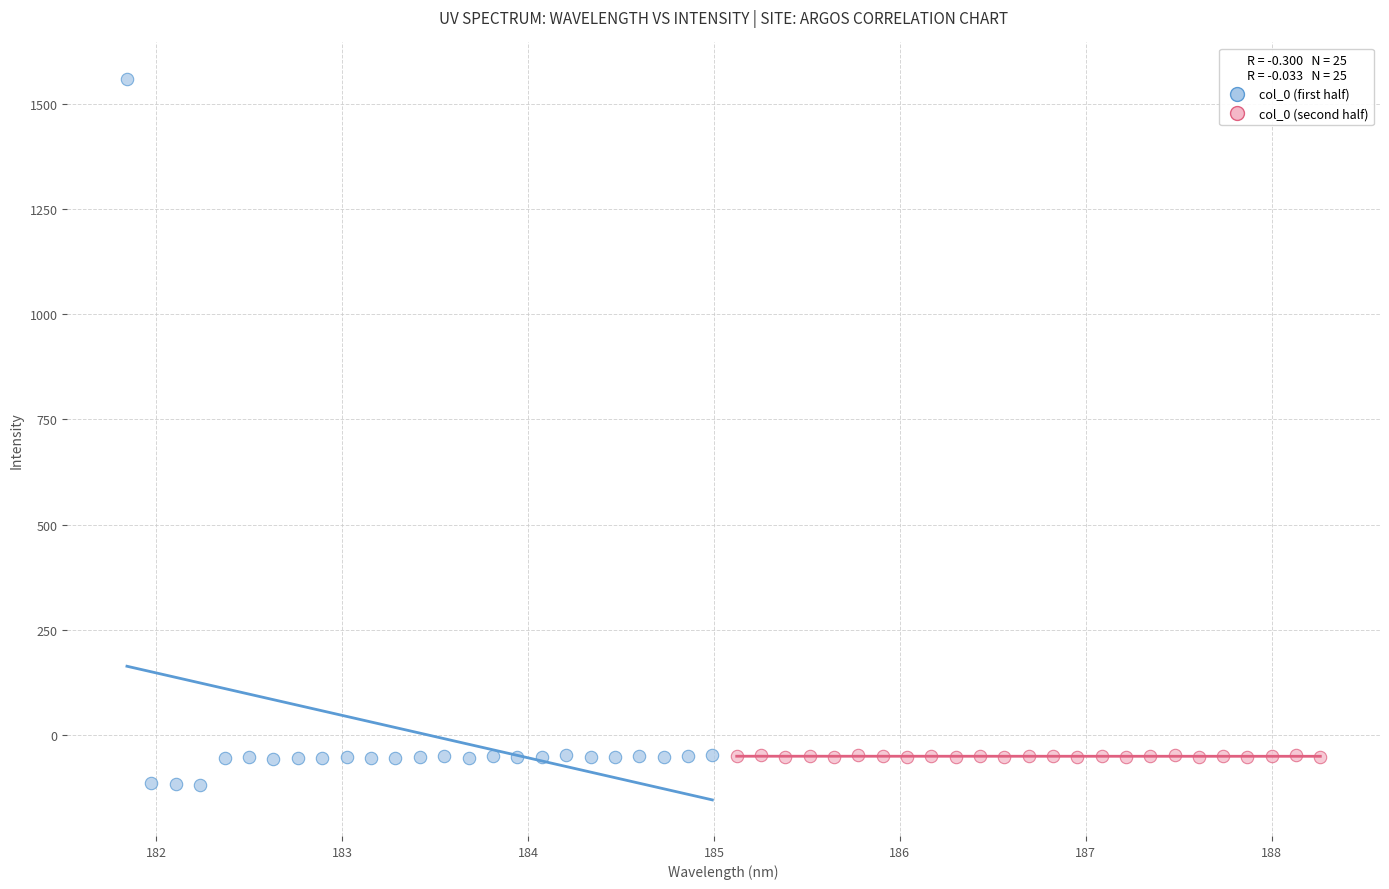

Which series reaches the maximum Y coordinate?

col_0 (first half)